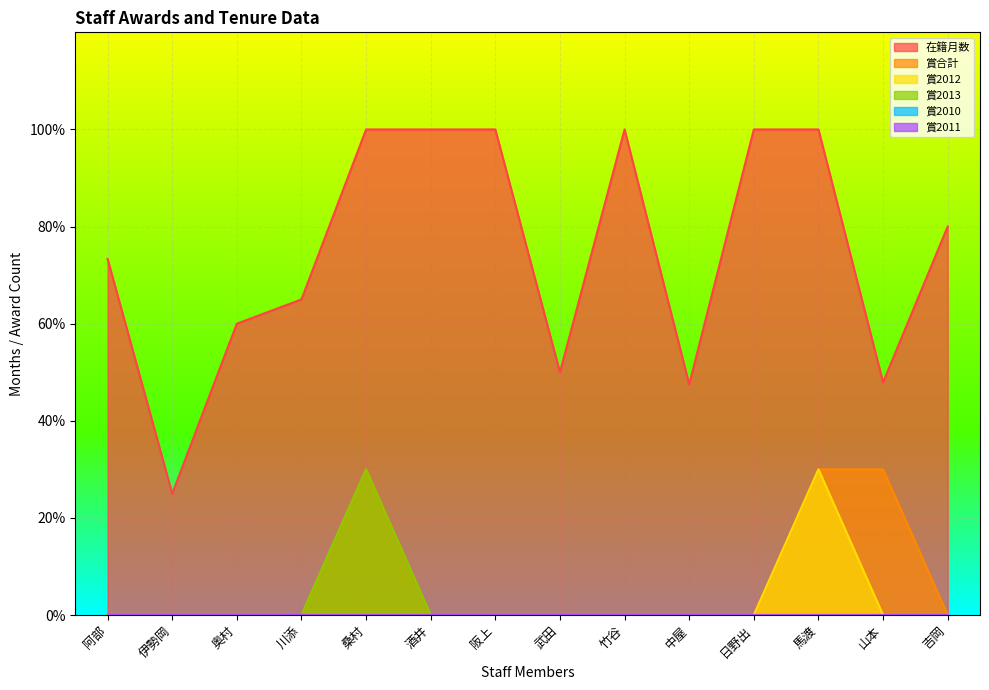

Does the chart display data point markers on the line(s)?

No